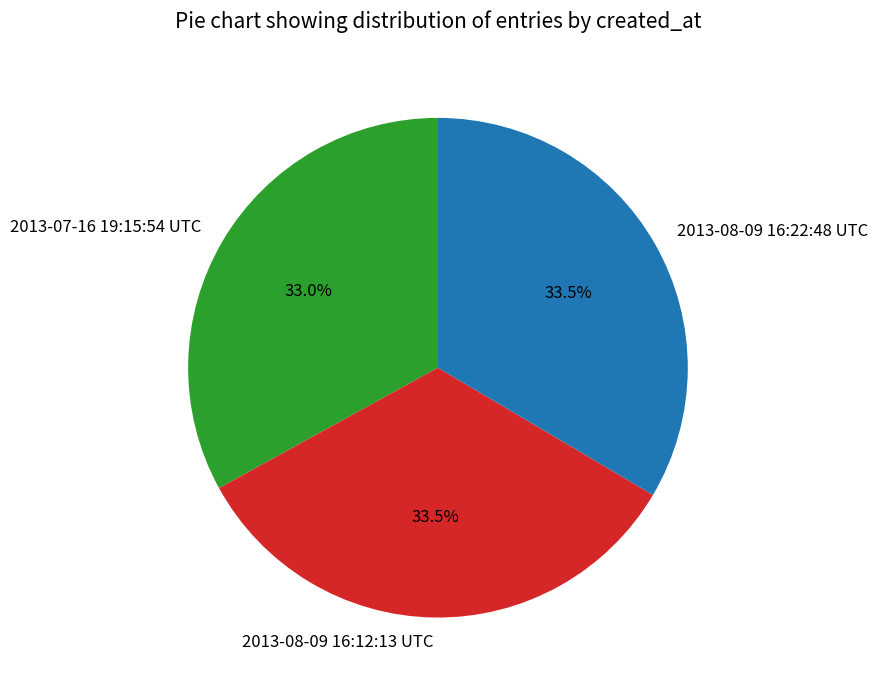

How many slices are in this pie chart?

3